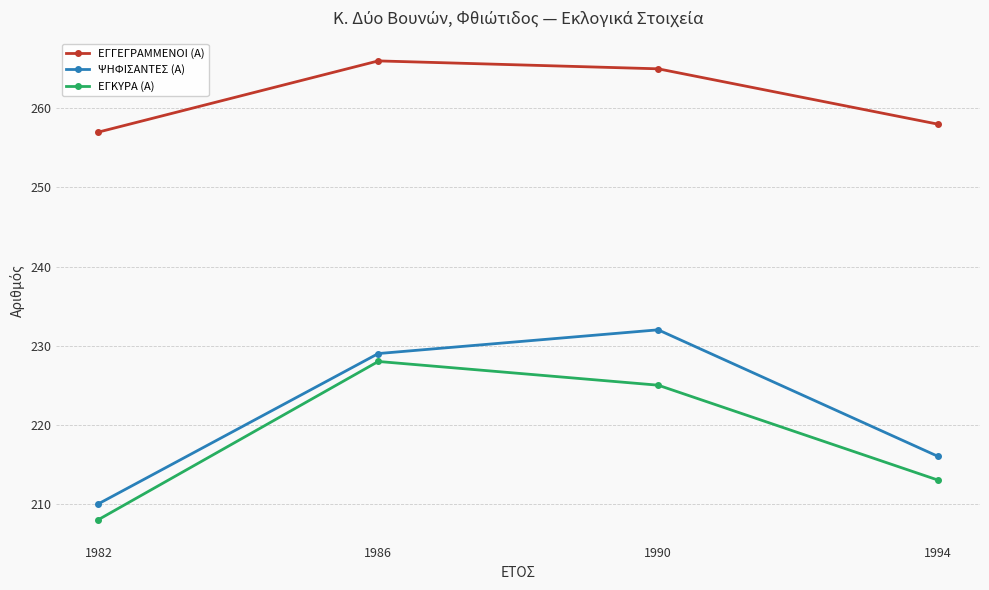

True or false: ΕΓΓΕΓΡΑΜΜΕΝΟΙ (Α) and ΨΗΦΙΣΑΝΤΕΣ (Α) cross at least once.

False